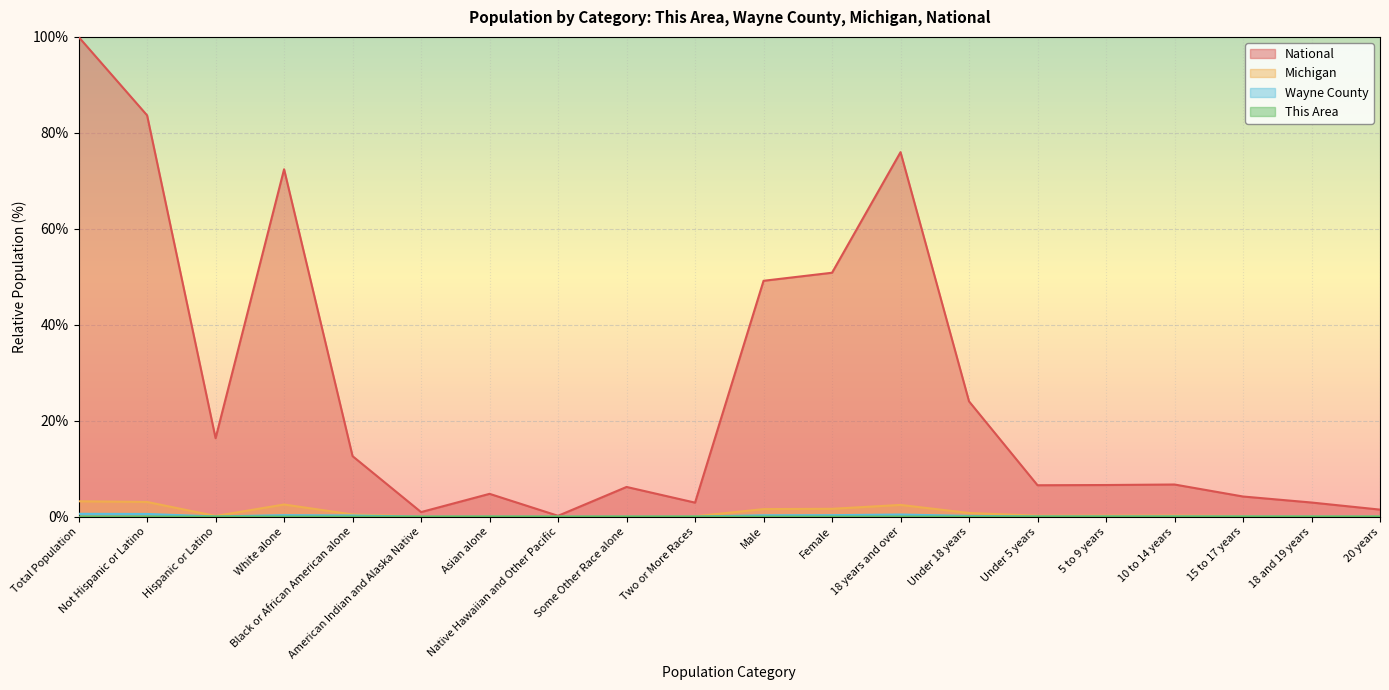

Where is the first local maximum for National?

White alone